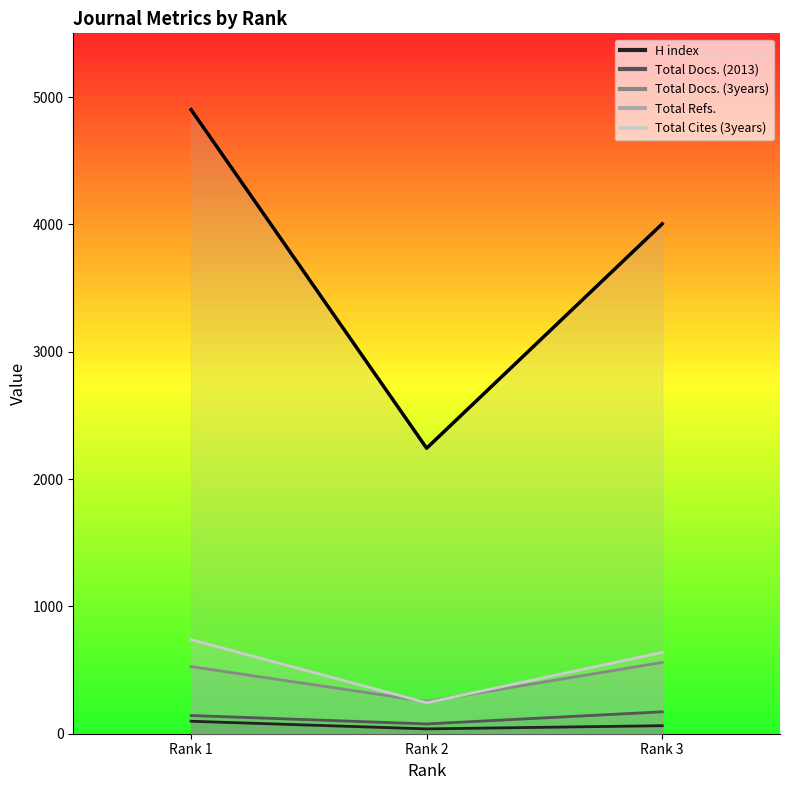

What is the sum of all H index values?

199